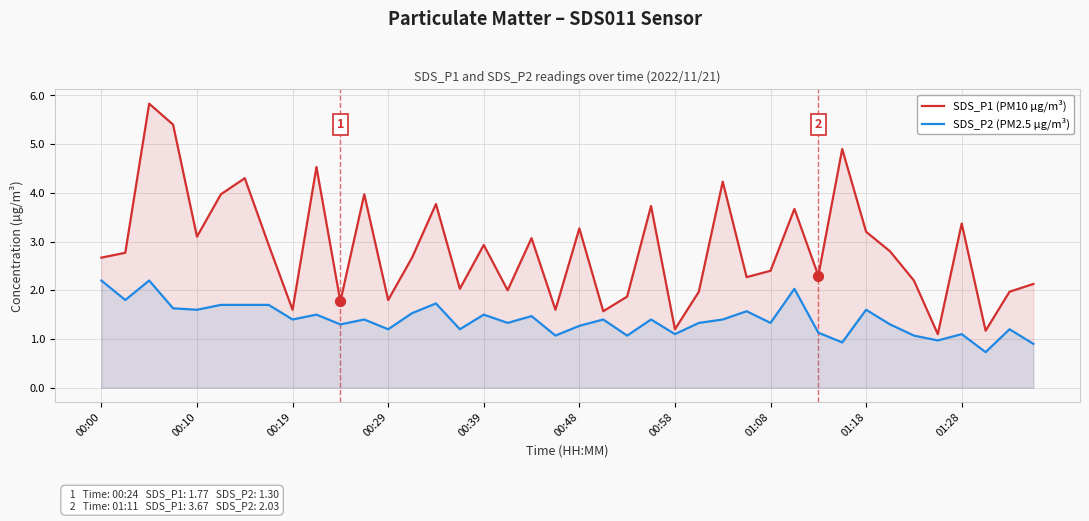

Which series has the widest spread of Y values?

SDS_P1 (PM10 µg/m³)